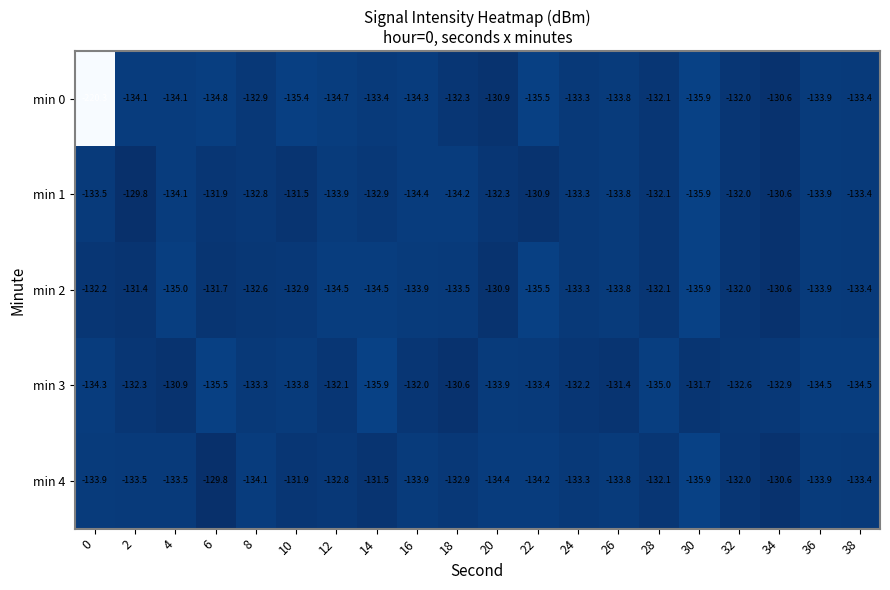

At which category is the sum across all series the highest?

34